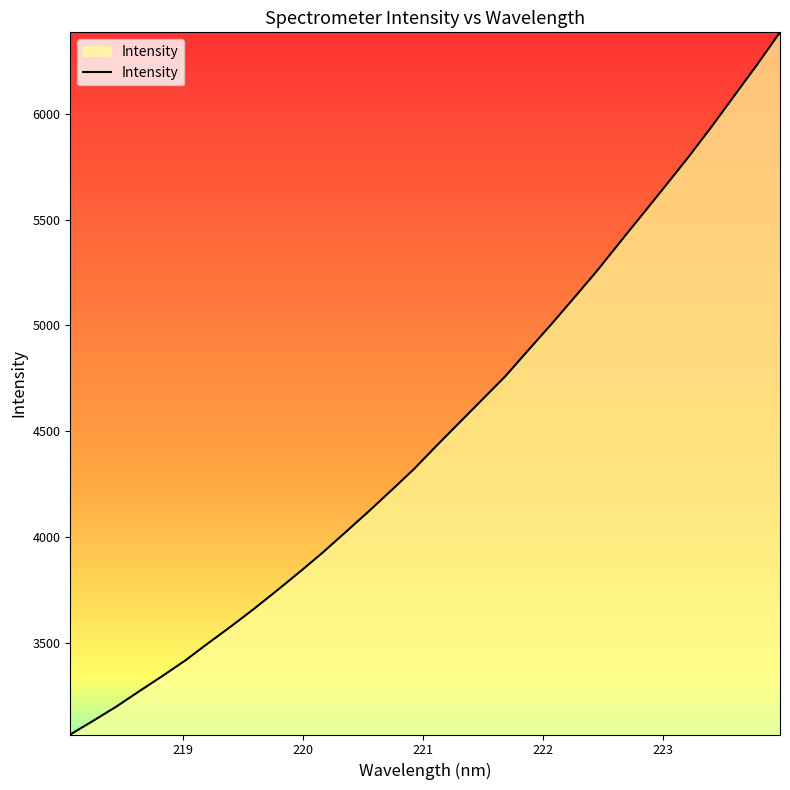

How many lines are shown in the chart?

1